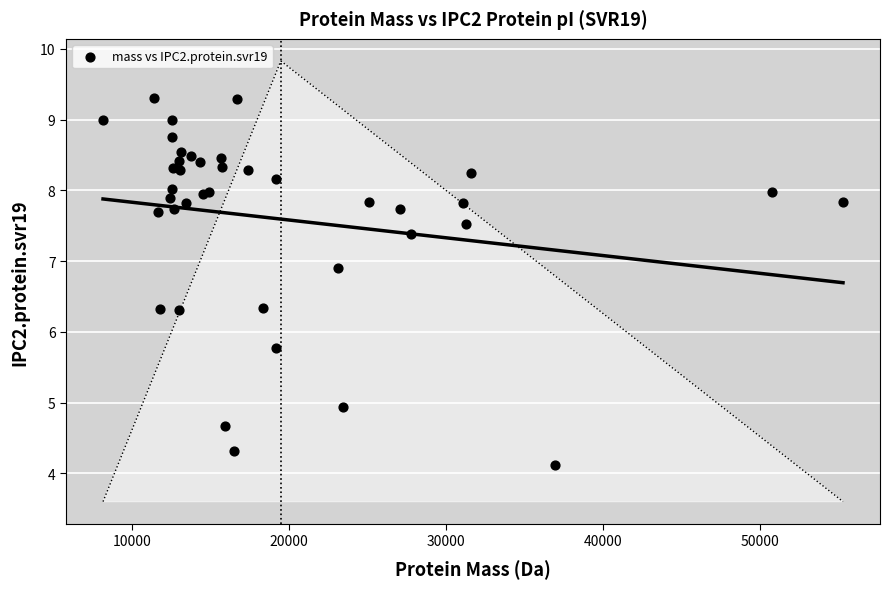

What Y value in the scatter plot is closest to 6?

5.8